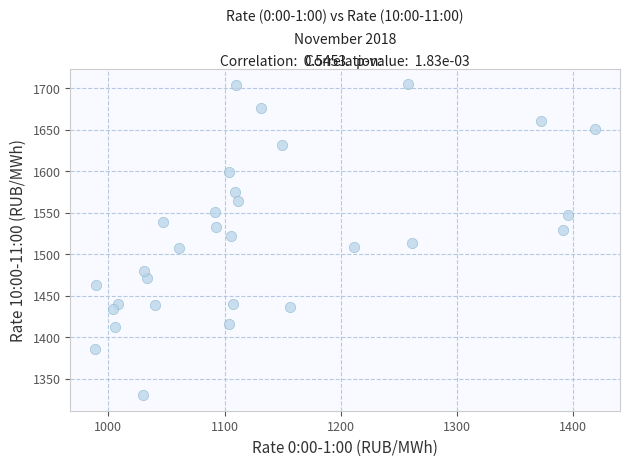

What is the range of X values (max minus min)?

430.2